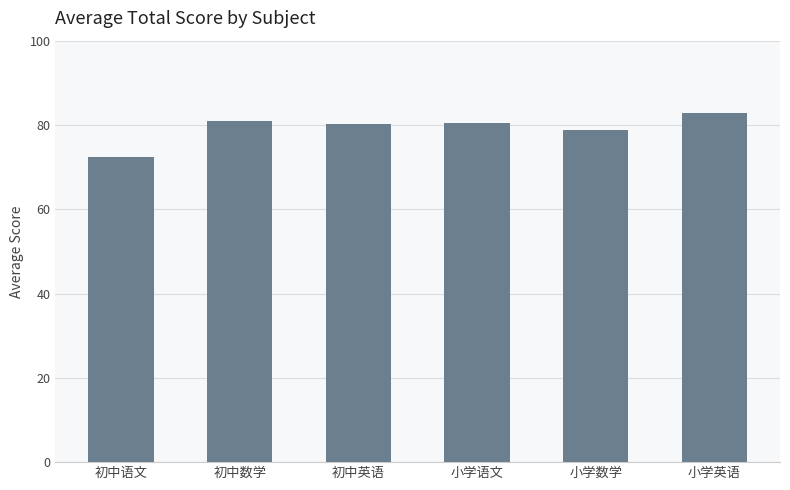

The value at 初中语文 is 72.3. True or false?

True